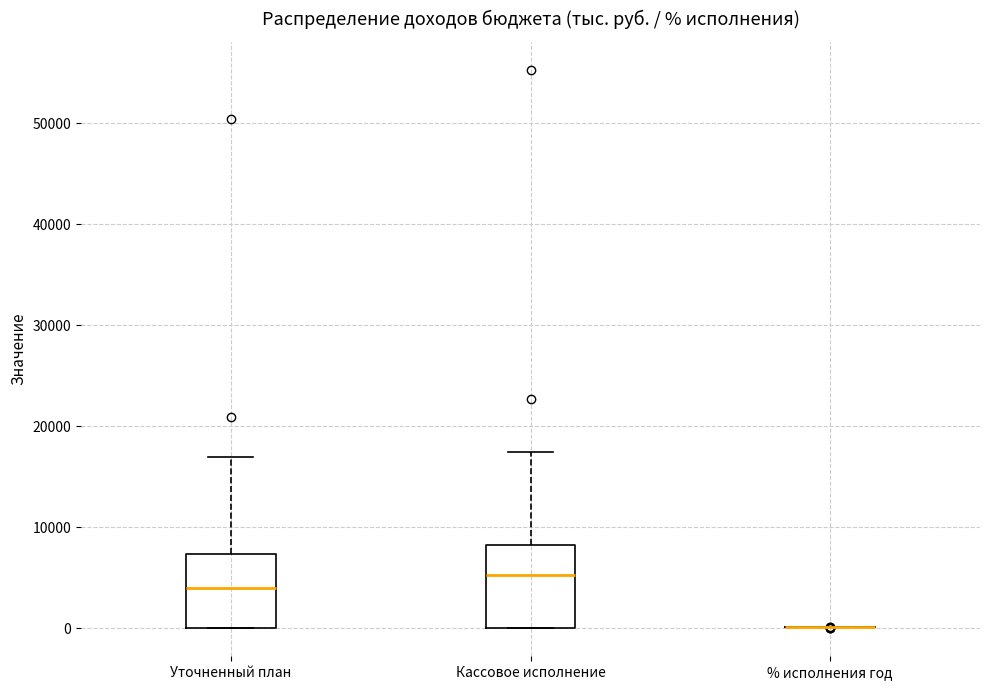

Where is the lower edge of the box for Уточненный план on the y-axis? The values are not printed on the chart, so give them approximately, as read against the axis.

0